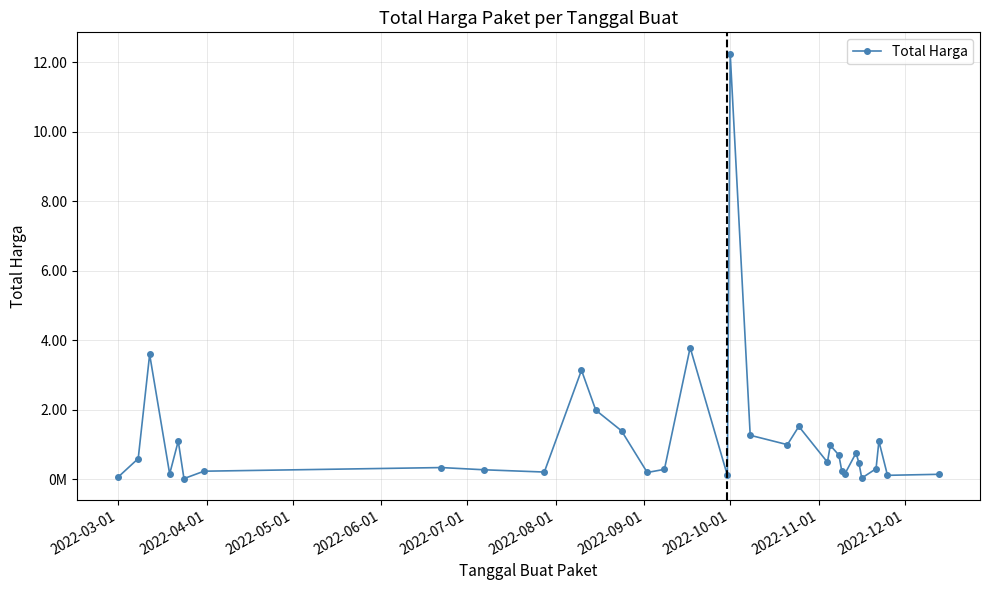

How many values are below 48140000?

16